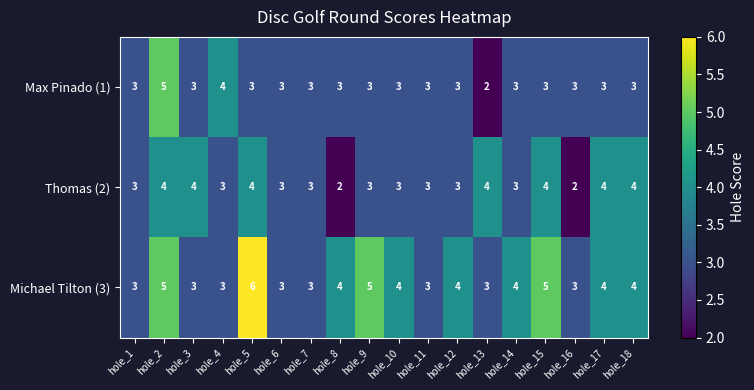

True or false: Thomas (2) has a value of 3 at hole_9.

True